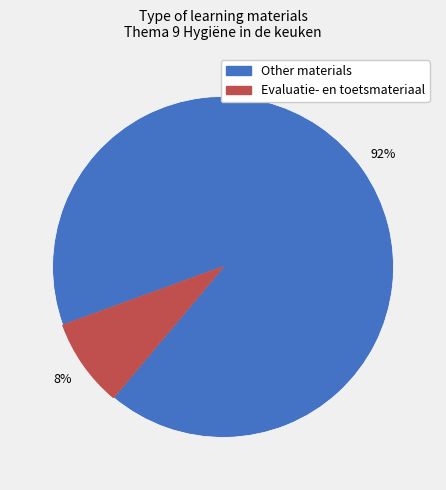

Is there any slice that represents more than half of the pie?

Yes